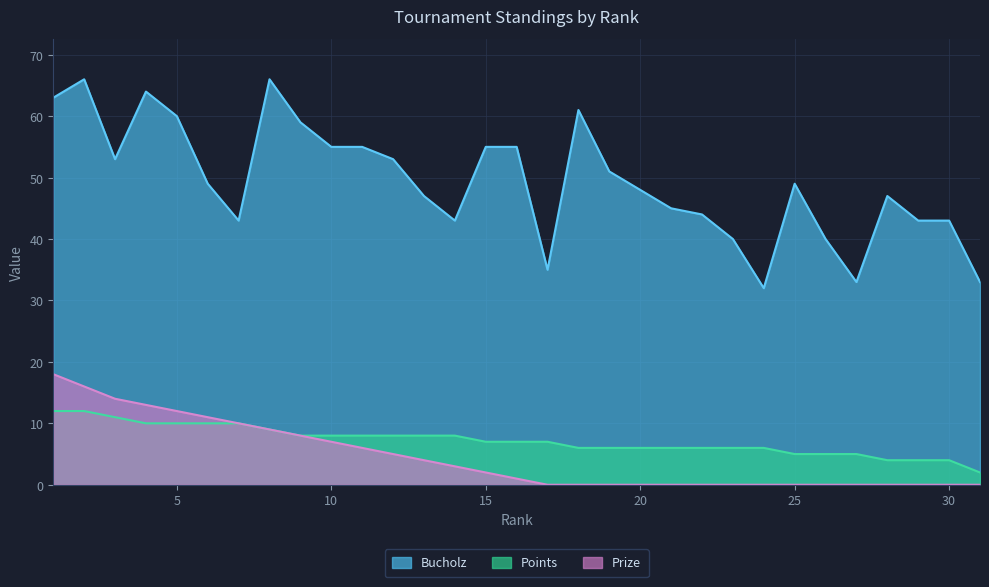

What is the total value across all series at 11?

69